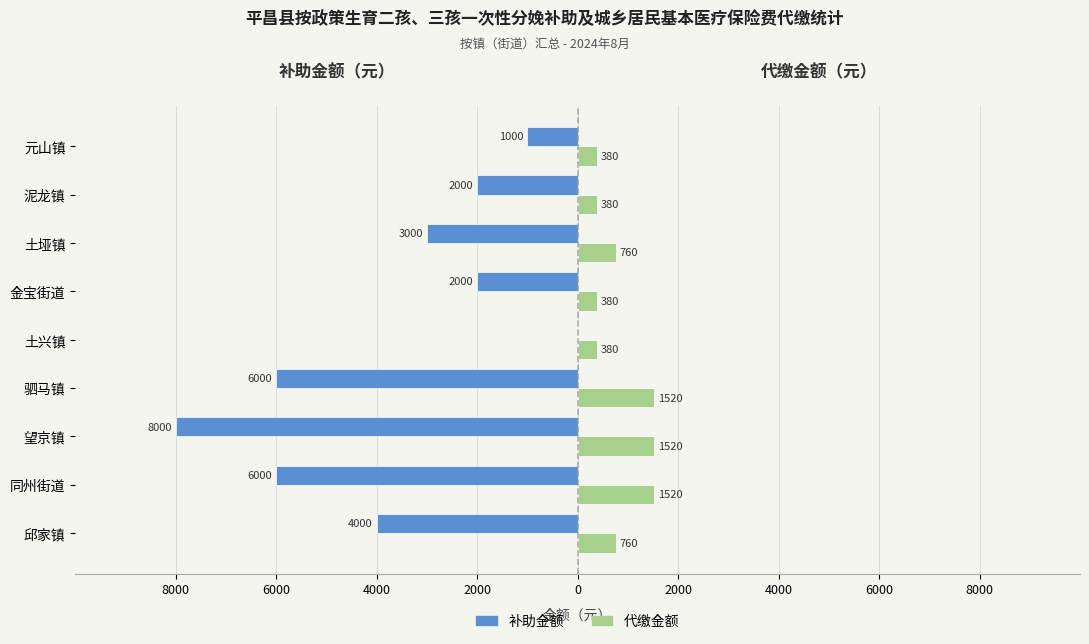

What are all the series names shown in the legend?

补助金额, 代缴金额